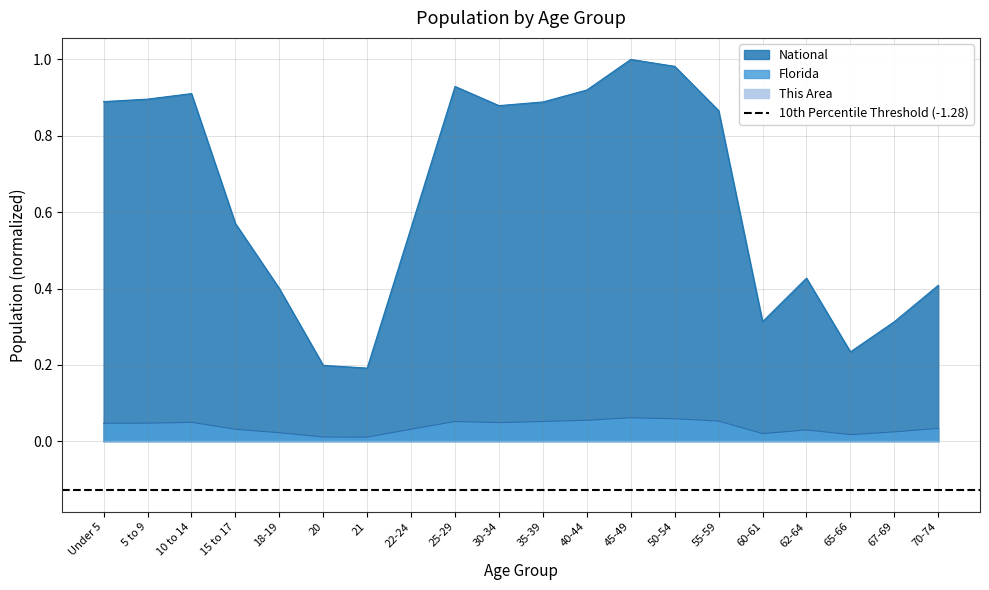

What are all the series names shown in the legend?

This Area, Florida, National